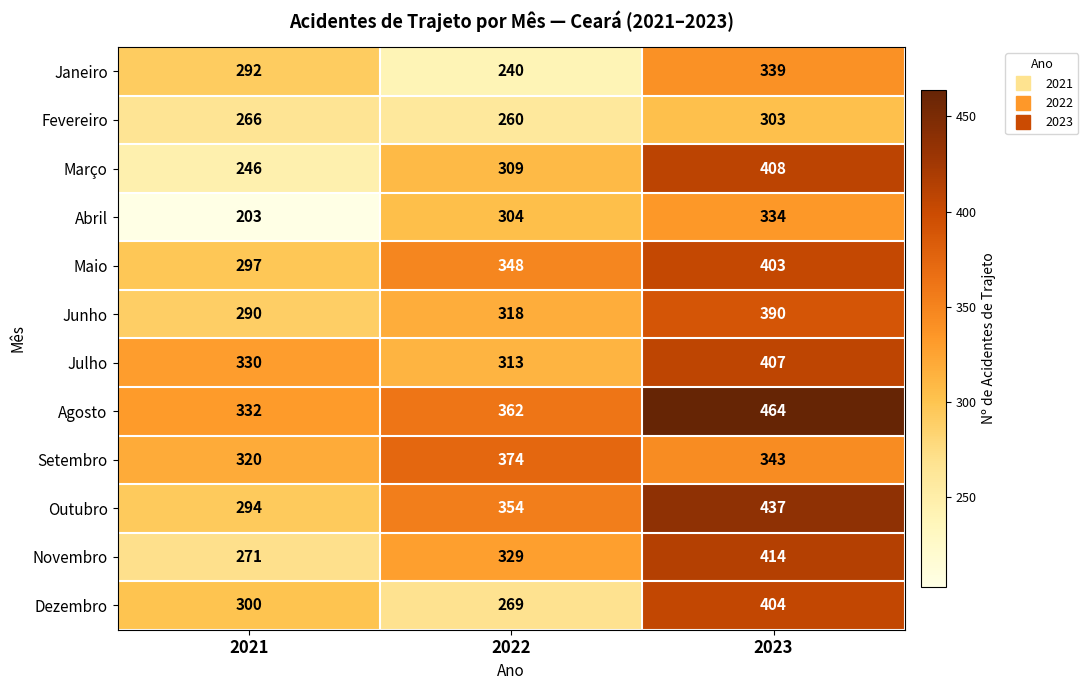

At which category is the sum across all series the highest?

2023